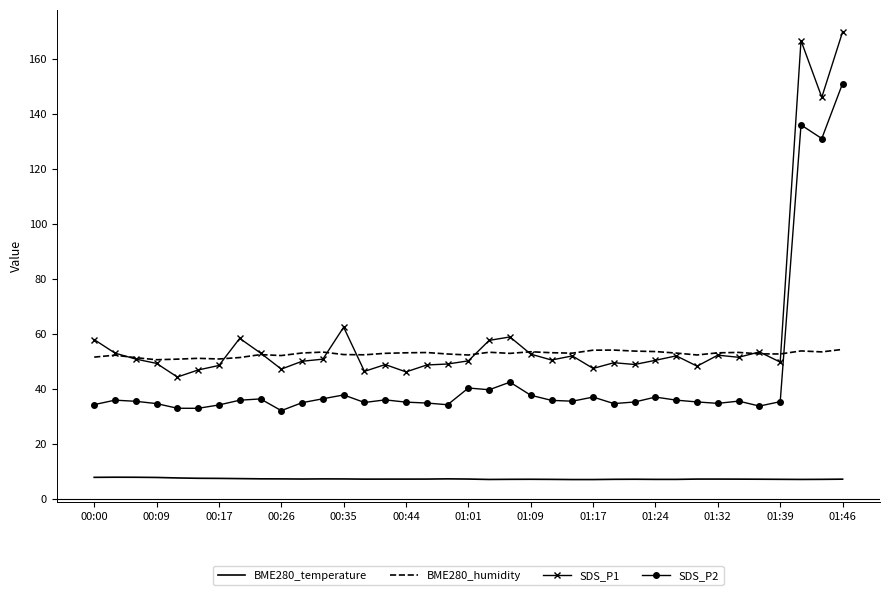

True or false: SDS_P2 and BME280_temperature intersect in this chart.

False